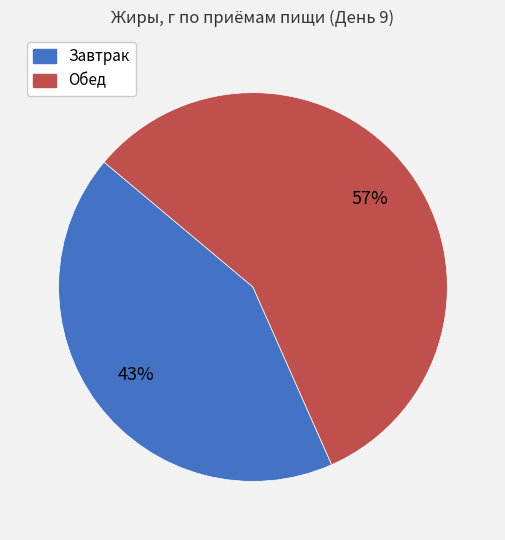

To the nearest percent, what is the combined percentage of Завтрак and Обед?

100%